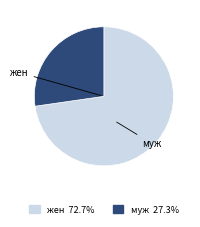

Do муж and жен together represent more than half of the pie?

Yes